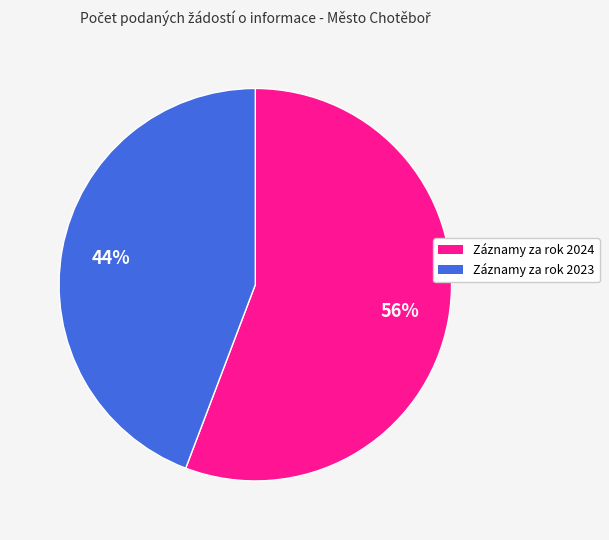

To the nearest percent, what is the difference between the largest and smallest slice percentages?

12%